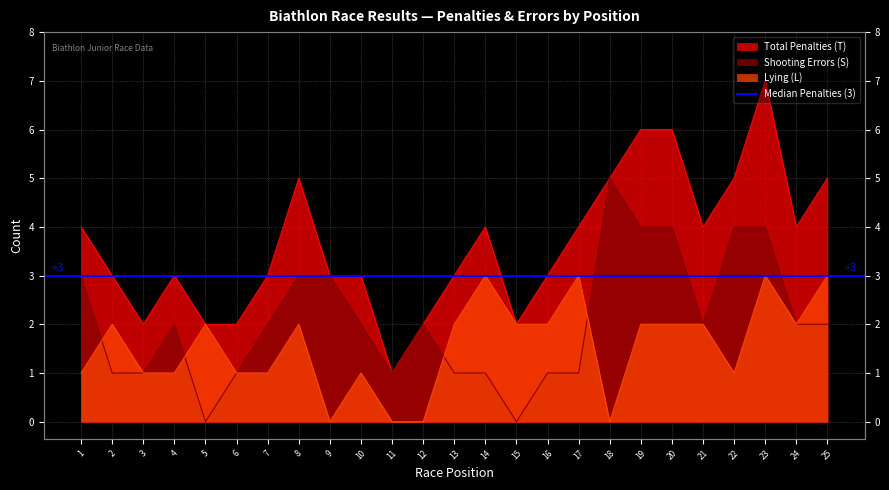

Reading left to right, what are all the values shown in this chart?

Total Penalties (T): 4	3	2	3	2	2	3	5	3	3	1	2	3	4	2	3	4	5	6	6	4	5	7	4	5
Shooting Errors (S): 3	1	1	2	0	1	2	3	3	2	1	2	1	1	0	1	1	5	4	4	2	4	4	2	2
Lying (L): 1	2	1	1	2	1	1	2	0	1	0	0	2	3	2	2	3	0	2	2	2	1	3	2	3